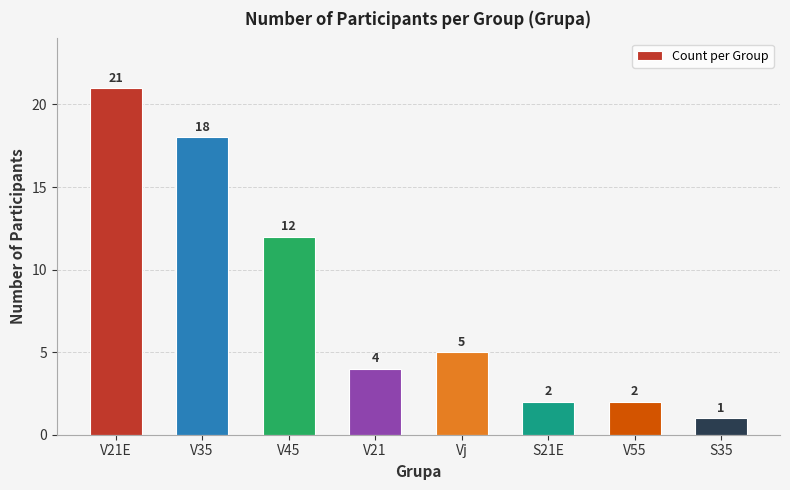

Approximately how many times larger is the value at V21E compared to V21?

5.2